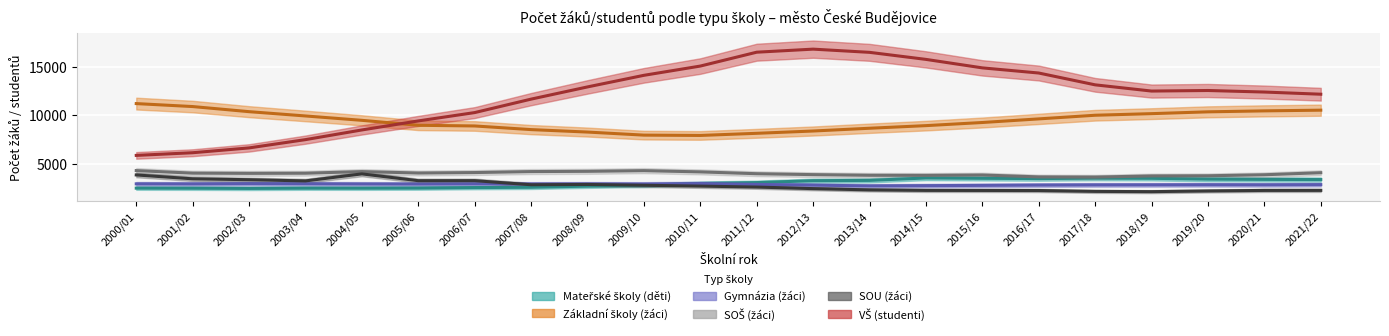

What is the difference between the Základní školy (žáci) values at 2010/11 and 2007/08?

602